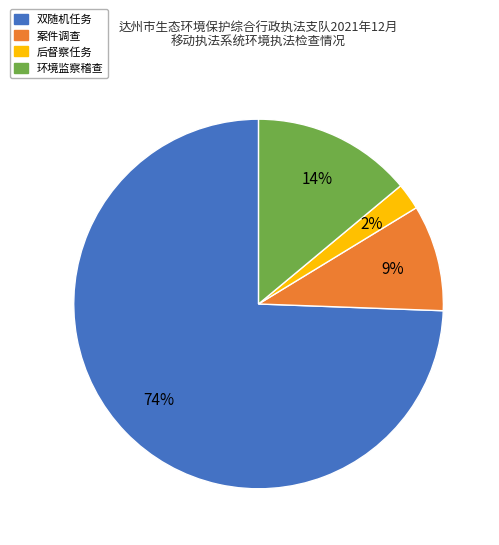

Is 案件调查 the majority of the pie?

No